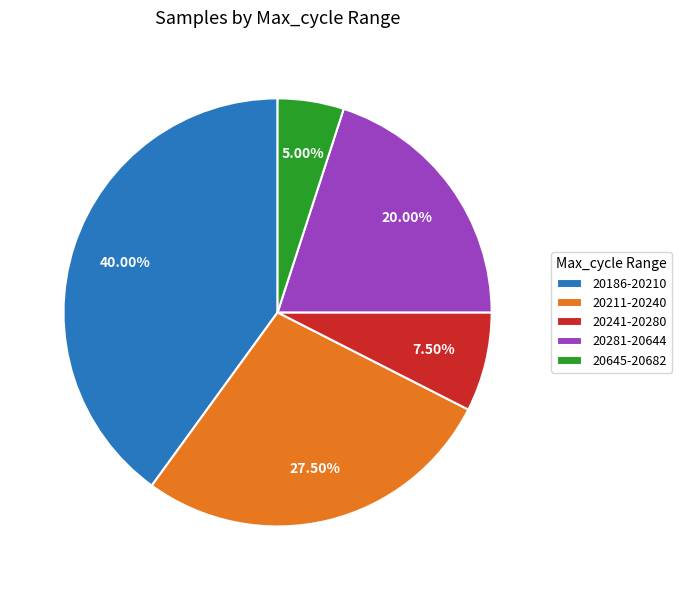

Does 20186-20210 account for over 50% of the chart?

No